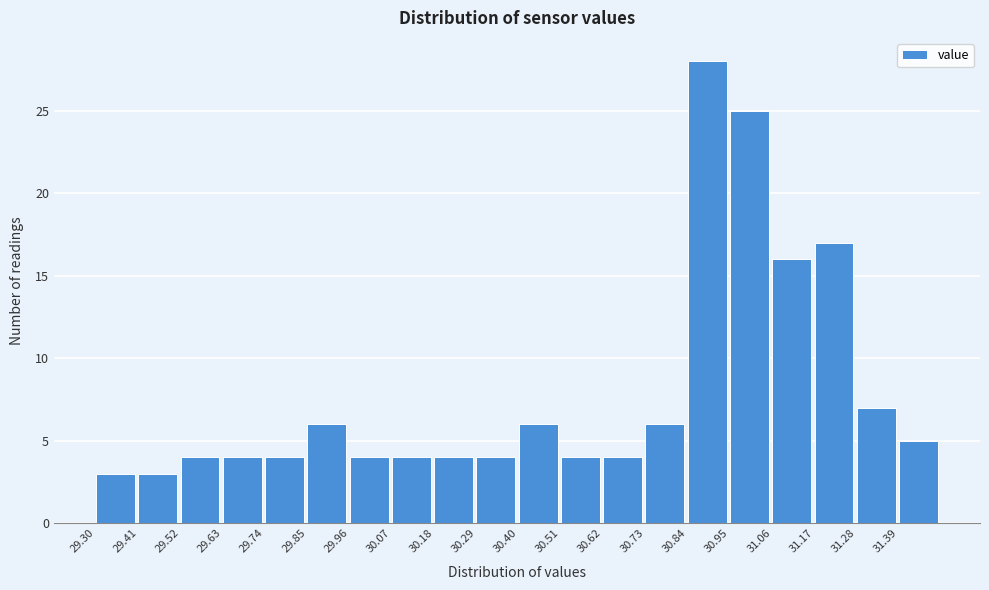

How tall is the bar that spans 29.74 to 29.85 on the x-axis? Neither the bar edges nor the heights are printed on the chart, so give them approximately, as read against the axes.

4